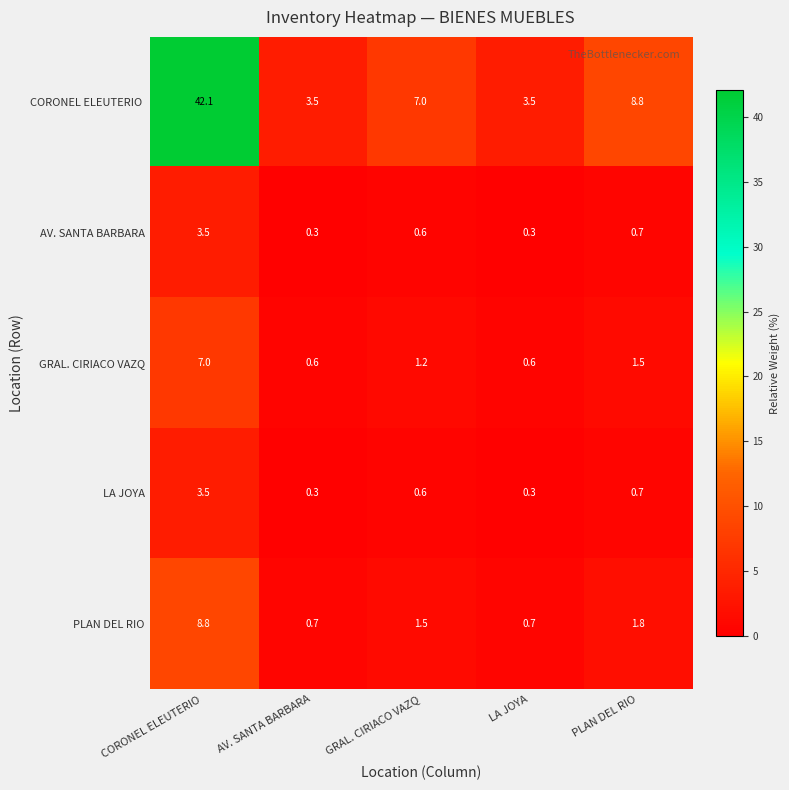

What is the difference between the maximum and minimum values in the LA JOYA series?

3.2